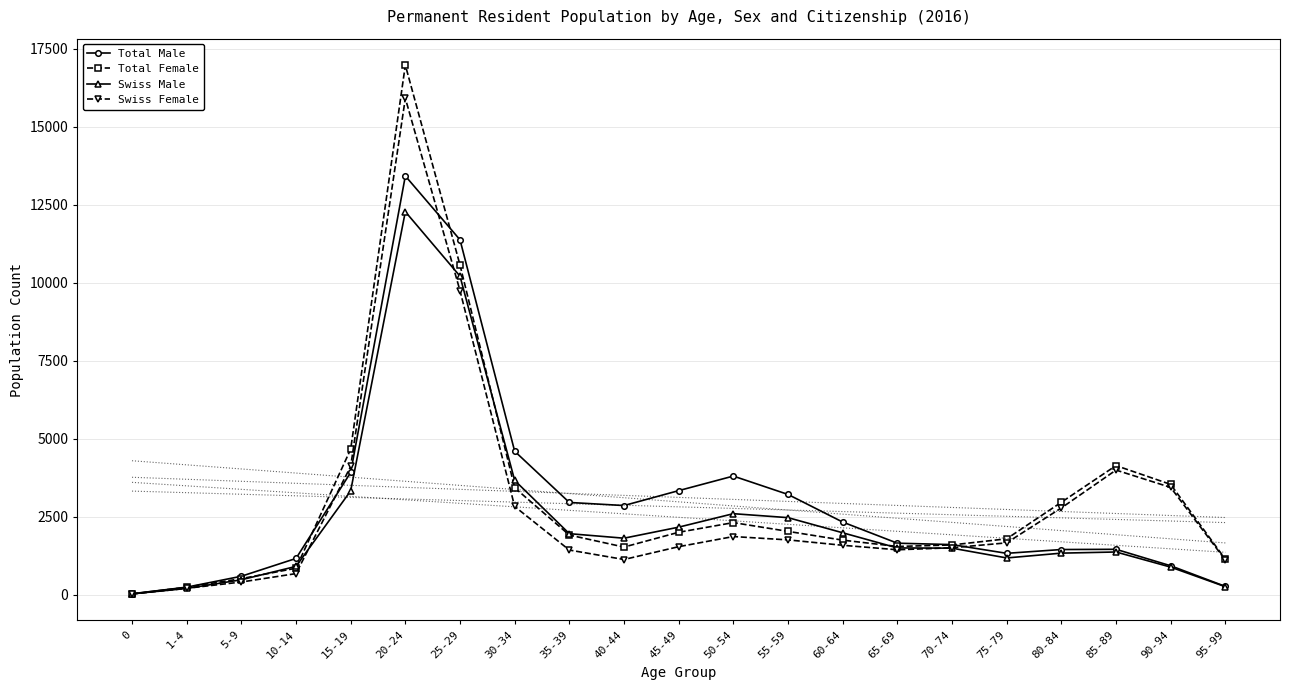

Rank the series by their maximum value, from lowest to highest.

Swiss Male, Total Male, Swiss Female, Total Female